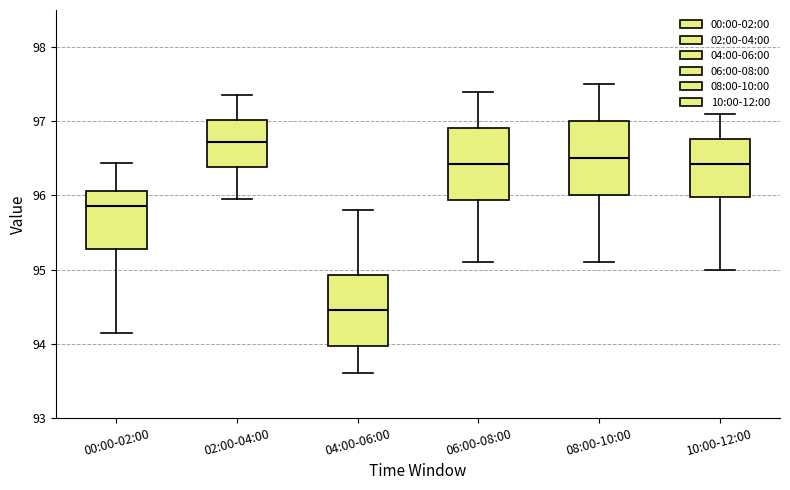

Reading left to right, transcribe this box plot: for each box, give where its median line is, the range the box spans, and where its two whiskers end, as read against the y-axis. The values are not printed on the chart, so give them approximately, as read against the axis.

00:00-02:00: median 95.9, box 95.3 to 96.1, whiskers 94.2 to 96.4
02:00-04:00: median 96.7, box 96.4 to 97.0, whiskers 96.0 to 97.4
04:00-06:00: median 94.5, box 94.0 to 94.9, whiskers 93.6 to 95.8
06:00-08:00: median 96.4, box 95.9 to 96.9, whiskers 95.1 to 97.4
08:00-10:00: median 96.5, box 96.0 to 97.0, whiskers 95.1 to 97.5
10:00-12:00: median 96.4, box 96.0 to 96.8, whiskers 95.0 to 97.1